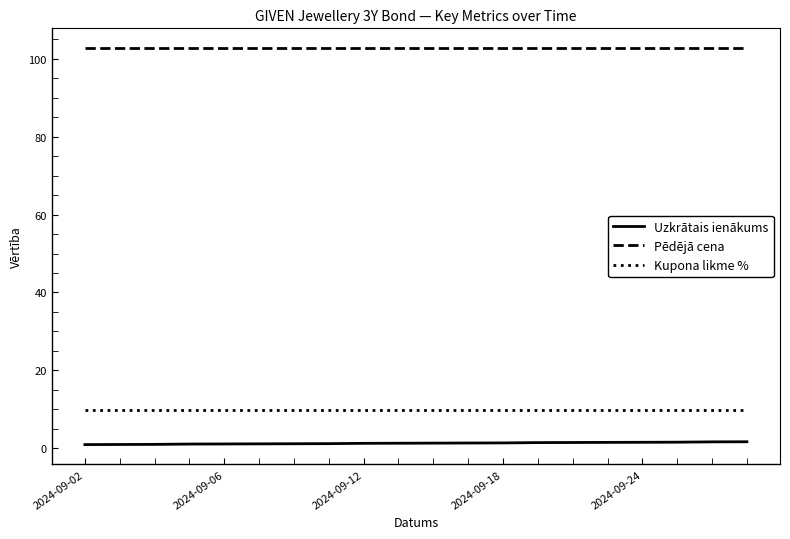

Which series has the largest total across all categories?

Pēdējā cena